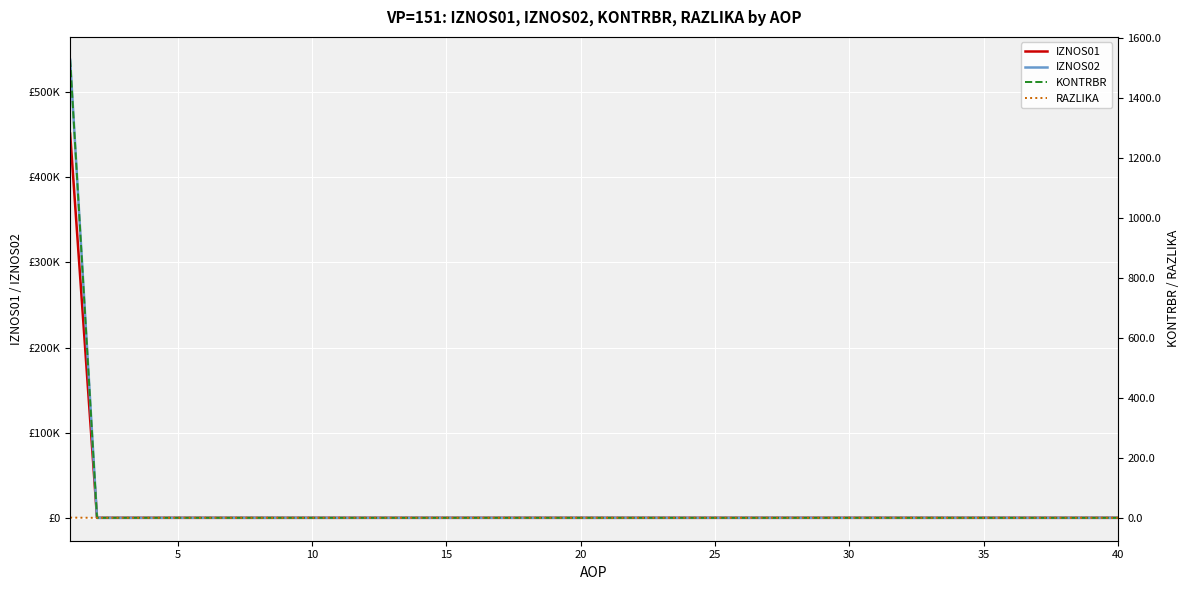

True or false: RAZLIKA and KONTRBR cross at least once.

False